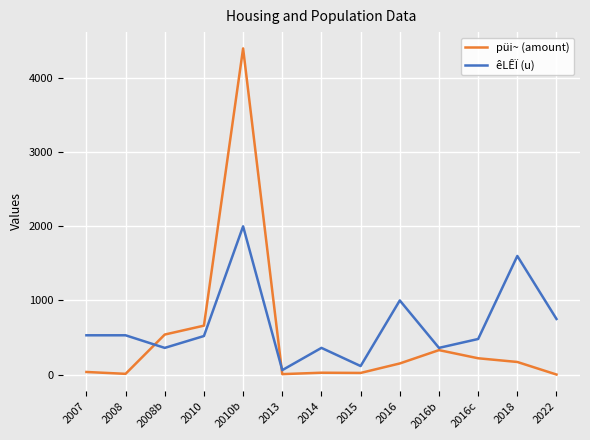

How many lines are shown in the chart?

2